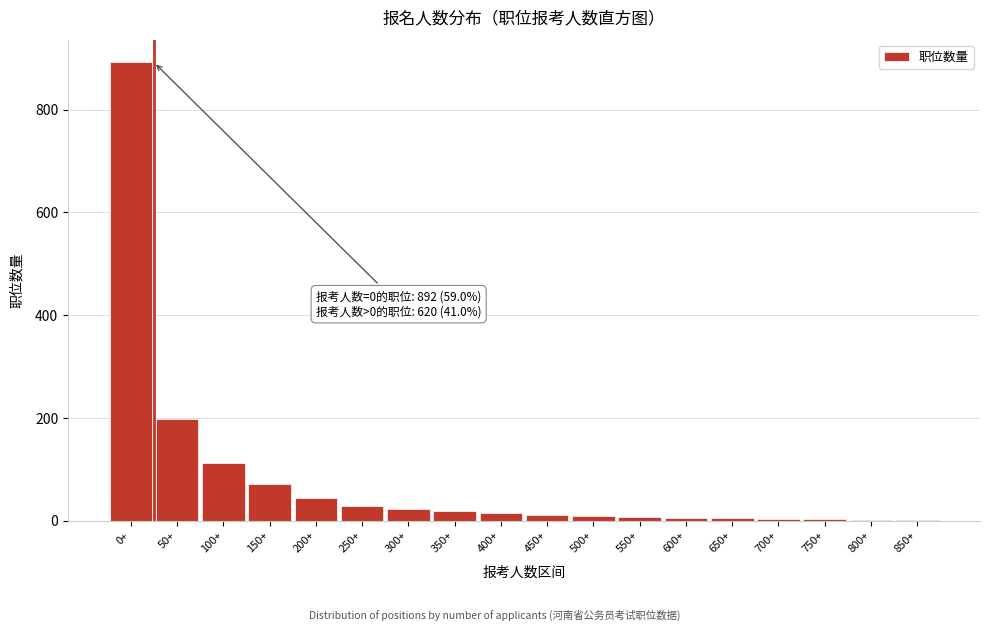

What is the ratio of the value at 100+ to the value at 250+?

4.0